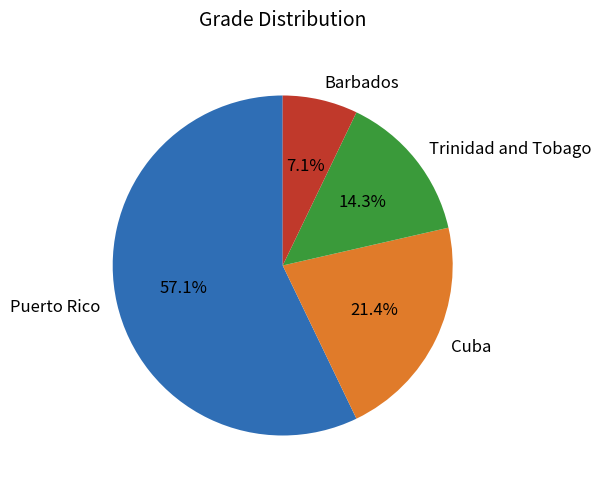

The Cuba slice represents 21% of the pie. True or false?

True